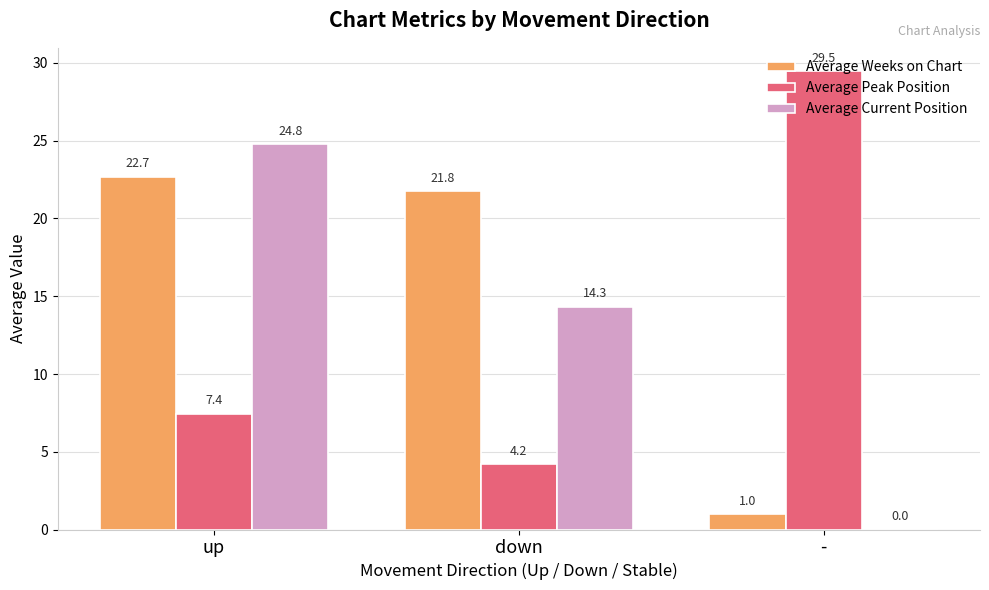

What is the maximum value shown in the chart?

29.5